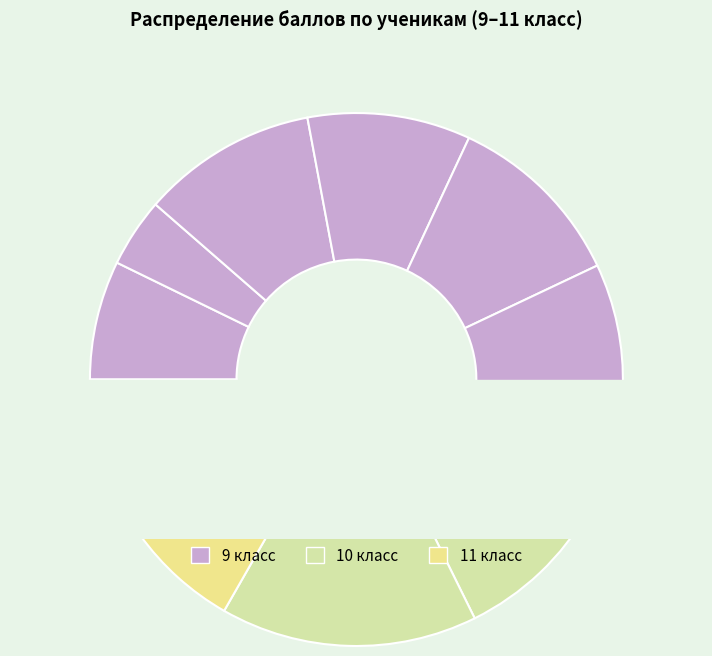

Does any single category account for the majority?

No